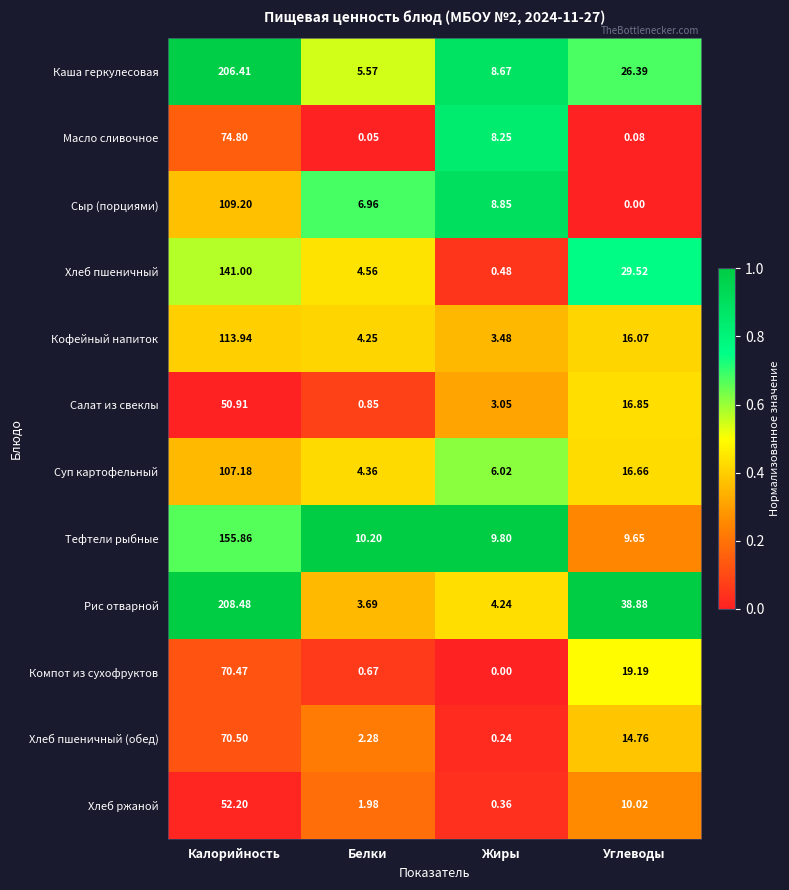

At which label does Кофейный напиток reach its minimum?

Жиры